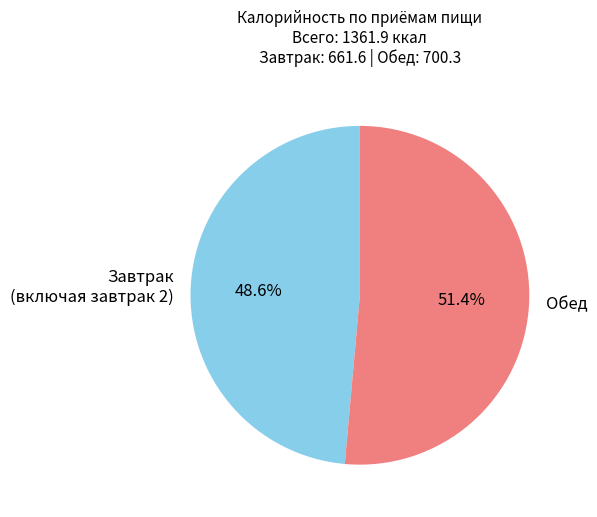

Is Обед the majority of the pie?

Yes